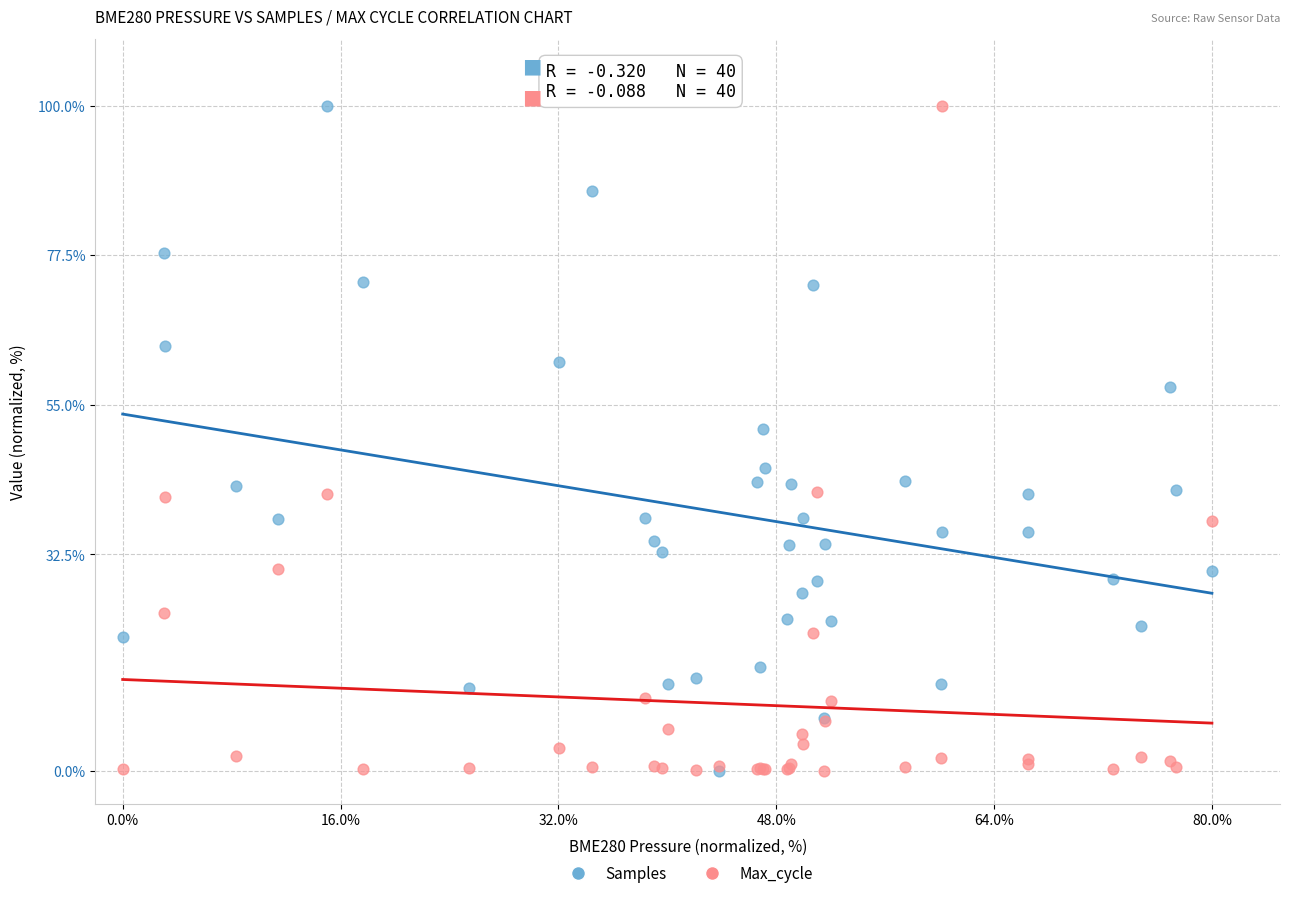

In the Max_cycle series, what Y value is closest to 50?

41.9